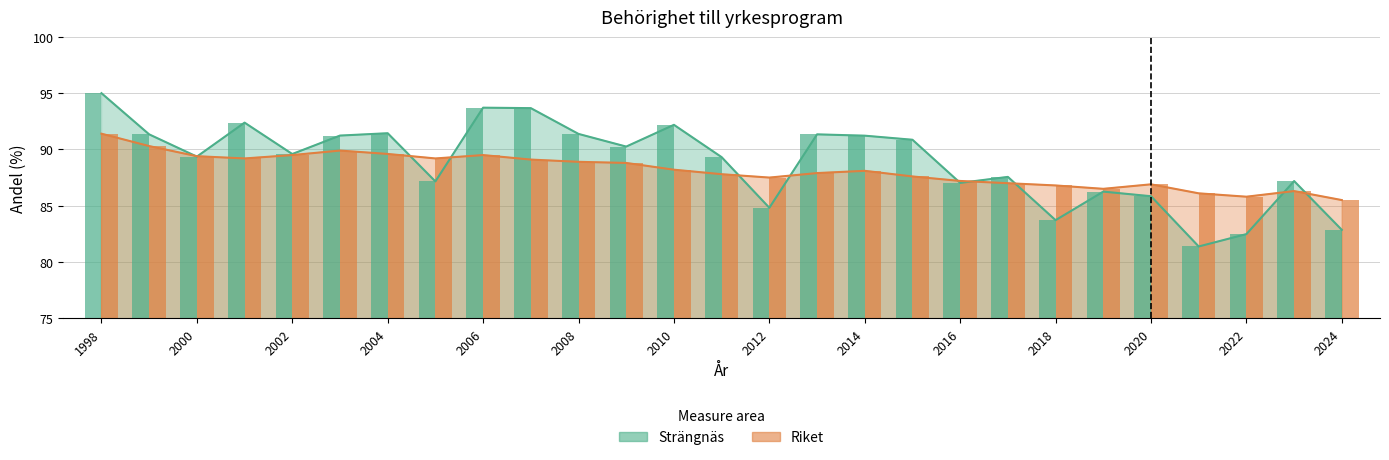

What is the sum of the Riket values at 2000 and 2021?

175.5